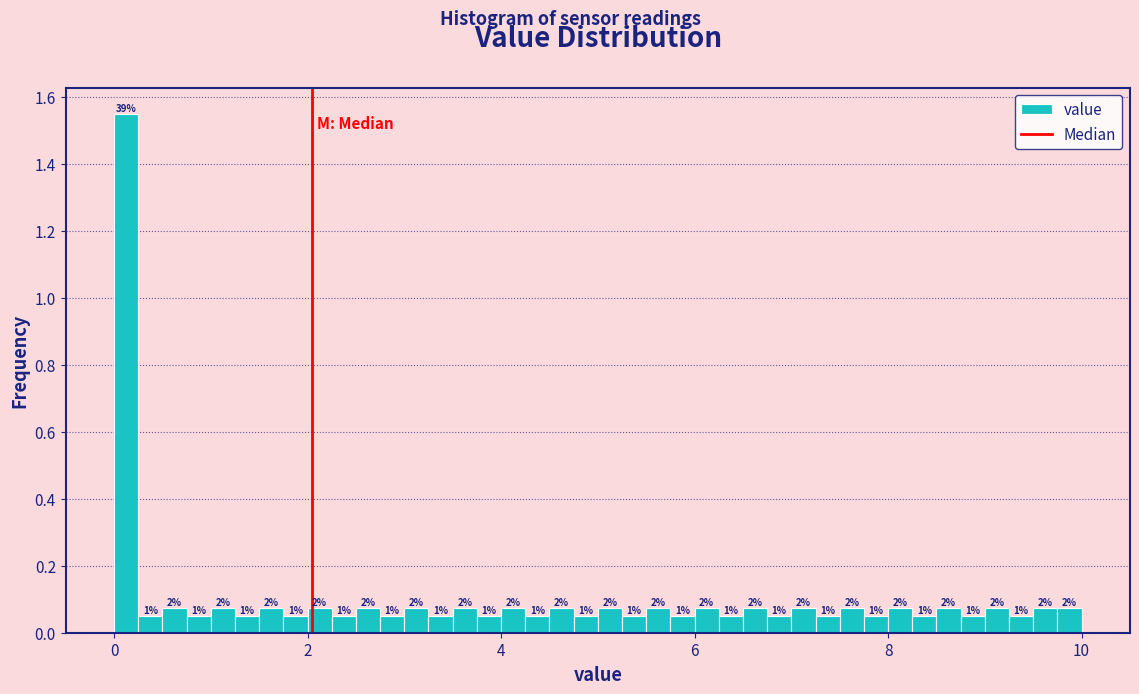

Around what value on the x-axis is the tallest bar? Give the approximate position of its centre, as read against the axis.

0.2